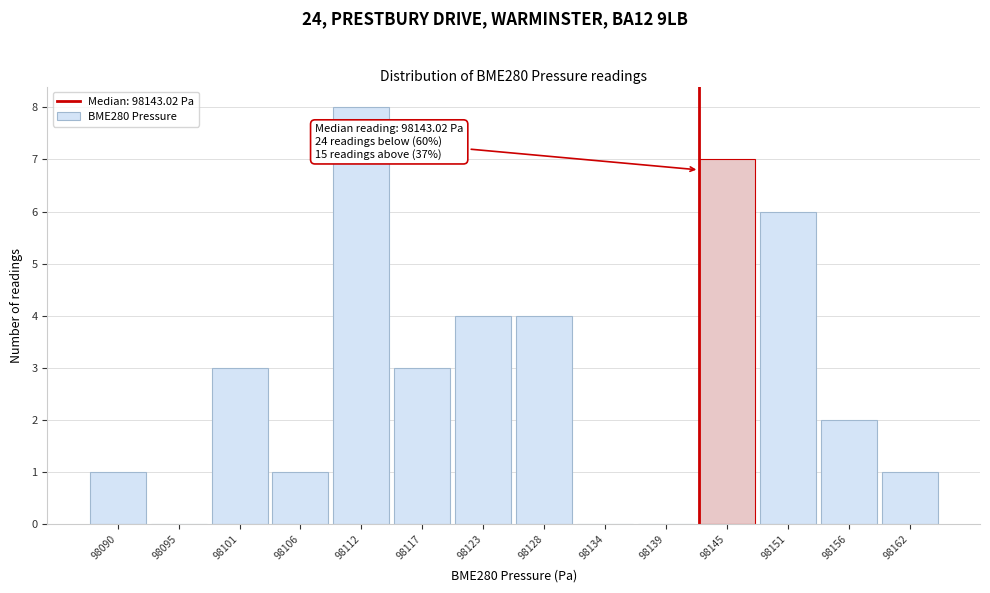

Reading left to right, list all the values displayed in this chart.

98090=1	98095=0	98101=3	98106=1	98112=8	98117=3	98123=4	98128=4	98134=0	98139=0	98145=7	98151=6	98156=2	98162=1